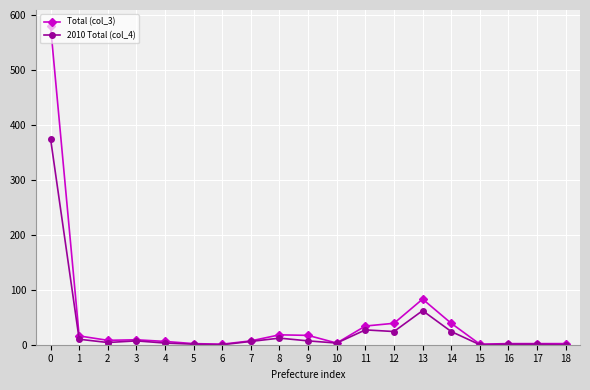

What is the average value of the 2010 Total (col_4) series?

30